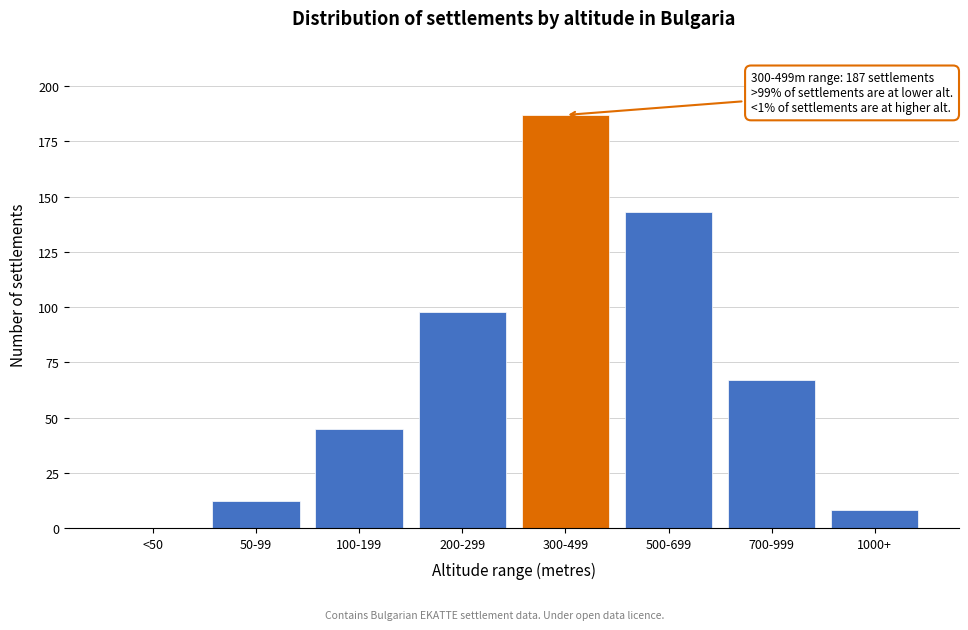

Reading right to left, transcribe all the data shown in this chart.

1000+=8	700-999=67	500-699=143	300-499=187	200-299=98	100-199=45	50-99=12	<50=0